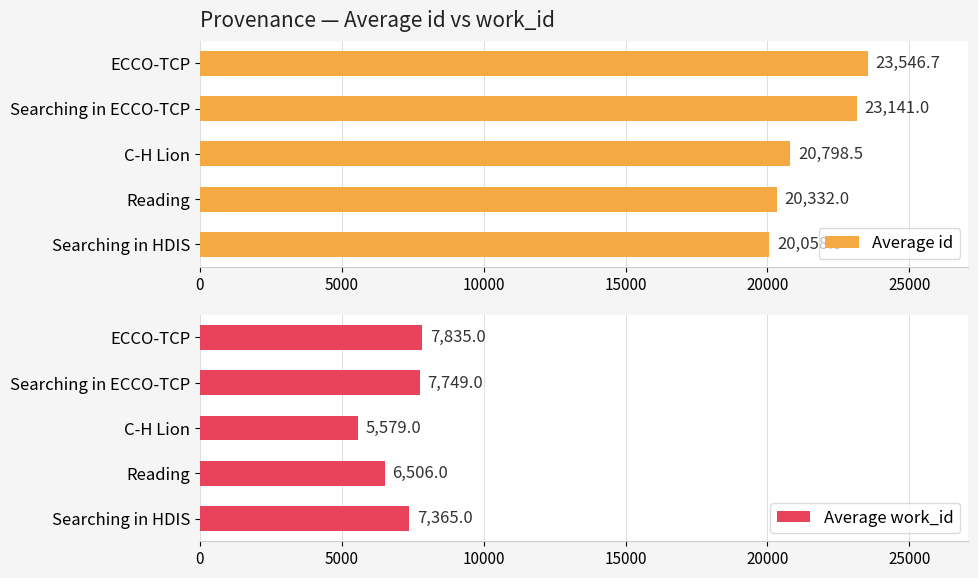

What is the lowest value of the Average work_id series?

5579